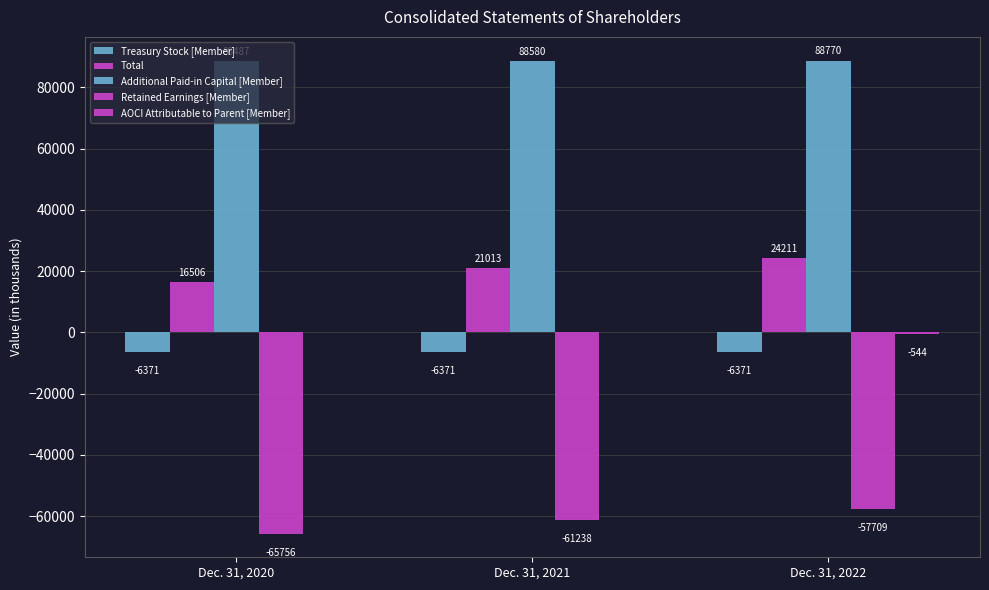

Rank the categories by AOCI Attributable to Parent [Member] value from highest to lowest.

Dec. 31, 2020, Dec. 31, 2021, Dec. 31, 2022